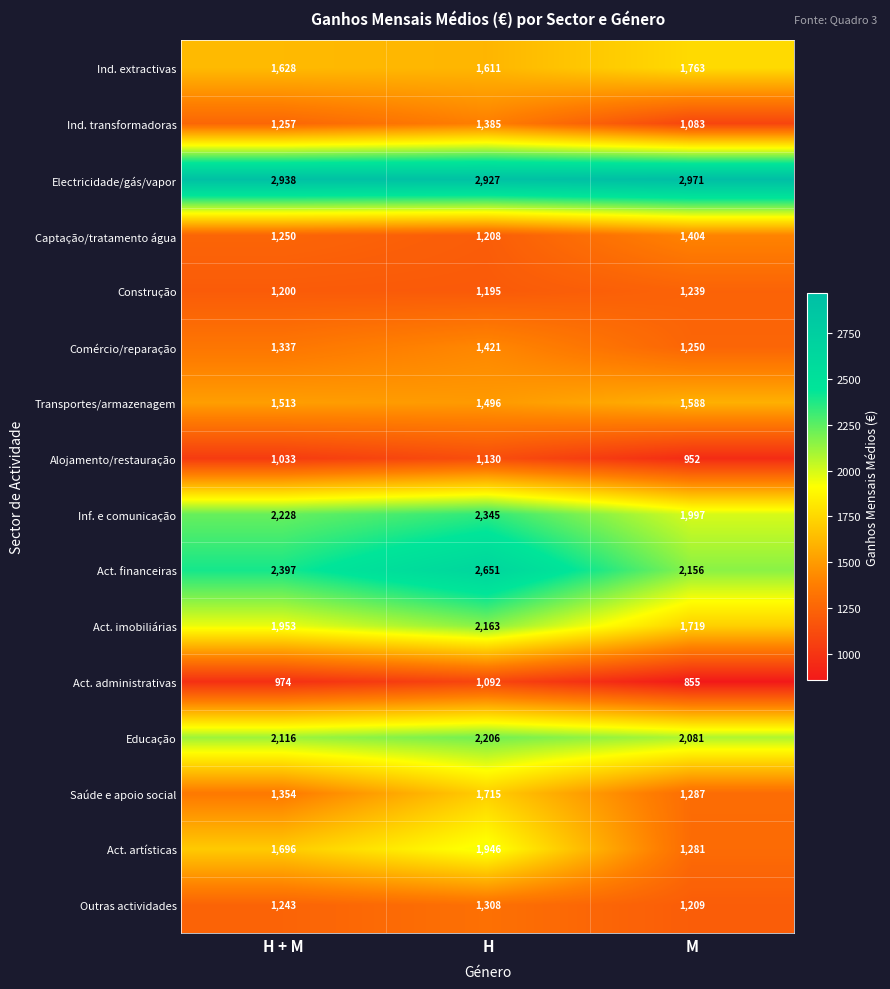

The value of Alojamento/restauração at M is 1450. True or false?

False